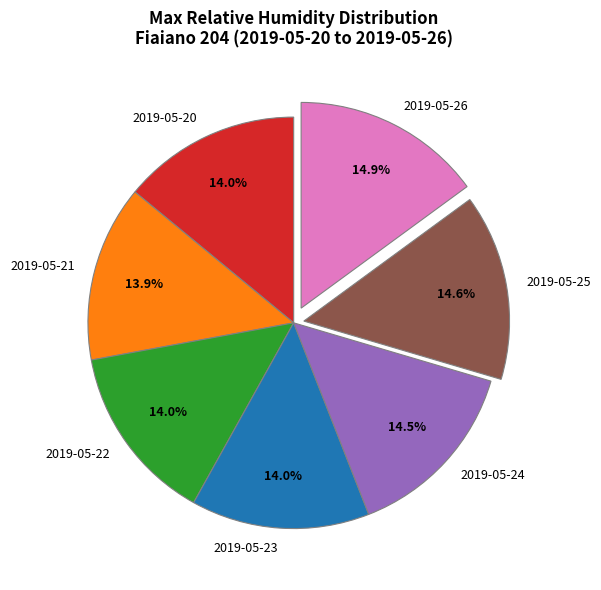

How many slices are in this pie chart?

7